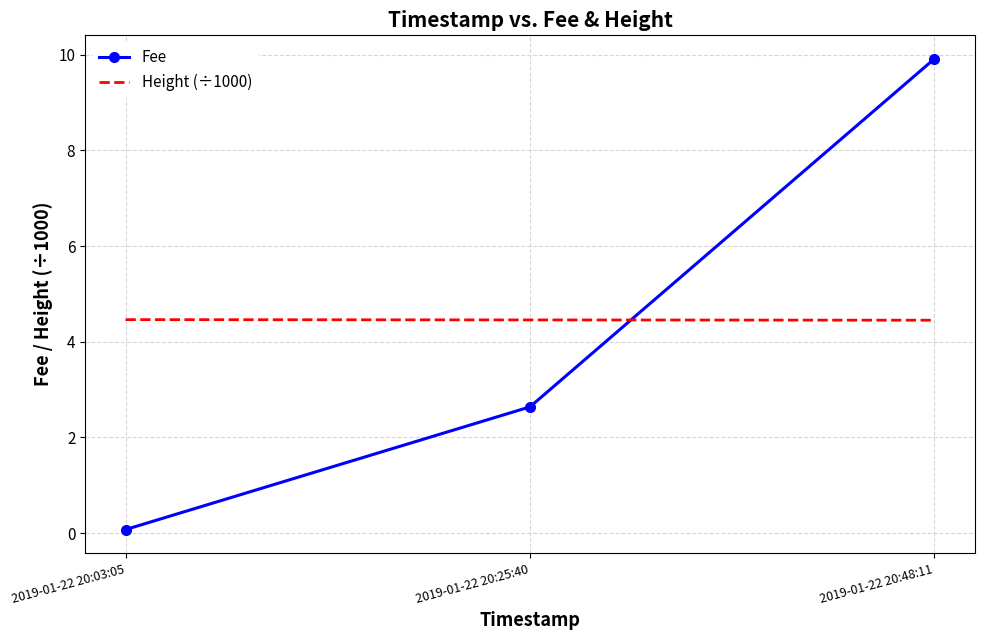

Reading right to left, what are all the values shown in this chart?

Fee: 2019-01-22 20:48:11=9.9	2019-01-22 20:25:40=2.6	2019-01-22 20:03:05=0.1
Height (÷1000): 2019-01-22 20:48:11=4.5	2019-01-22 20:25:40=4.5	2019-01-22 20:03:05=4.5